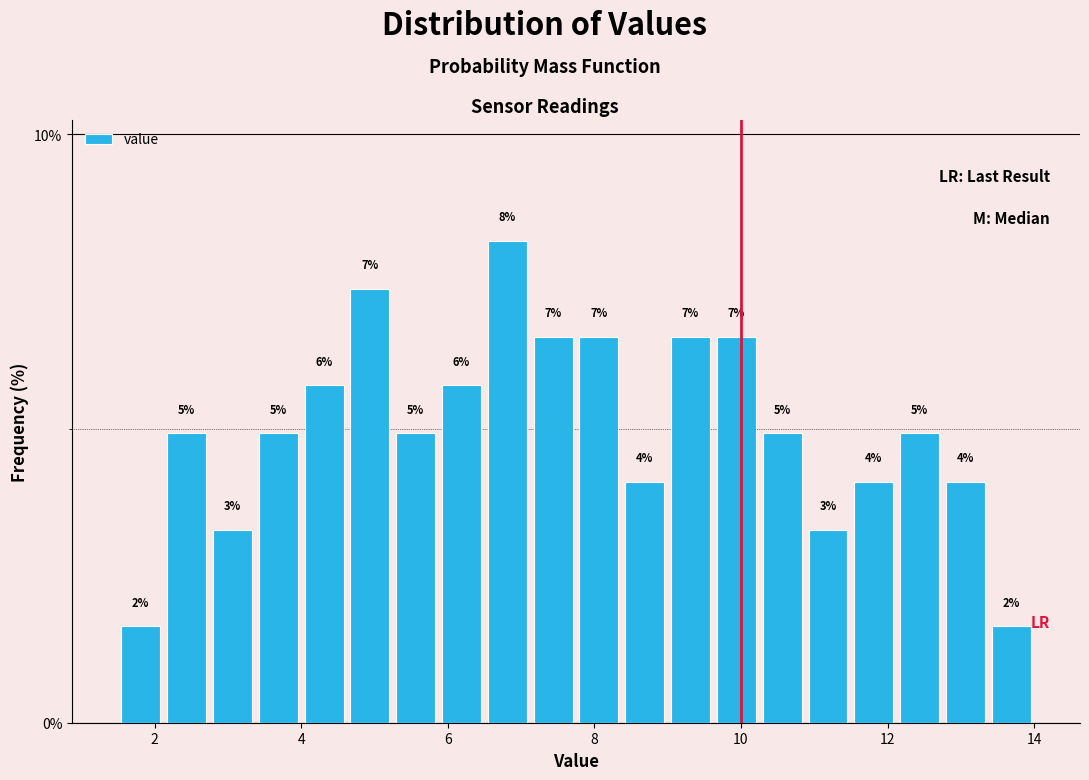

Around what value on the x-axis is the tallest bar? Give the approximate position of its centre, as read against the axis.

6.8